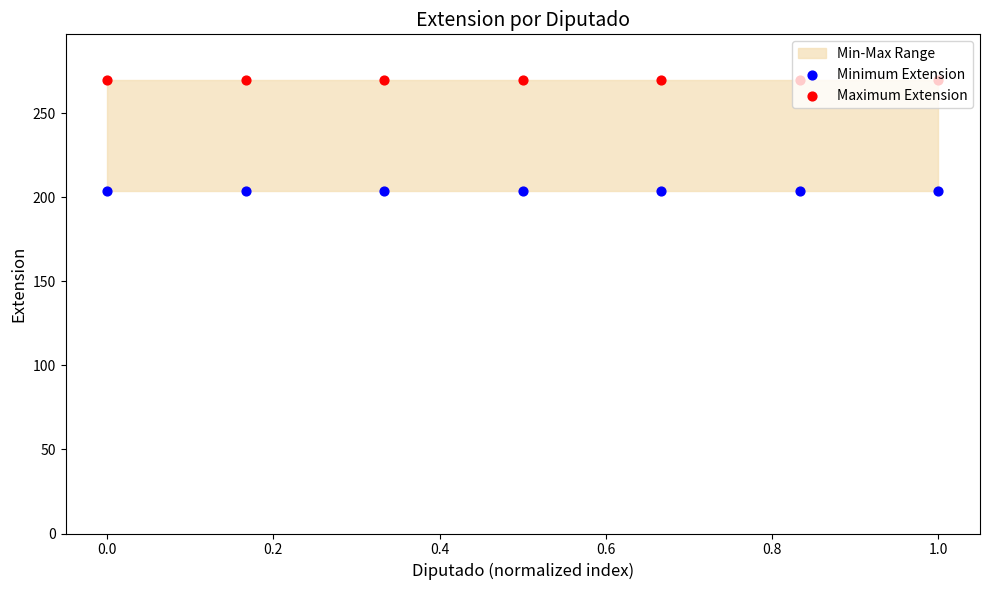

At how many categories does at least one series exceed 228?

7